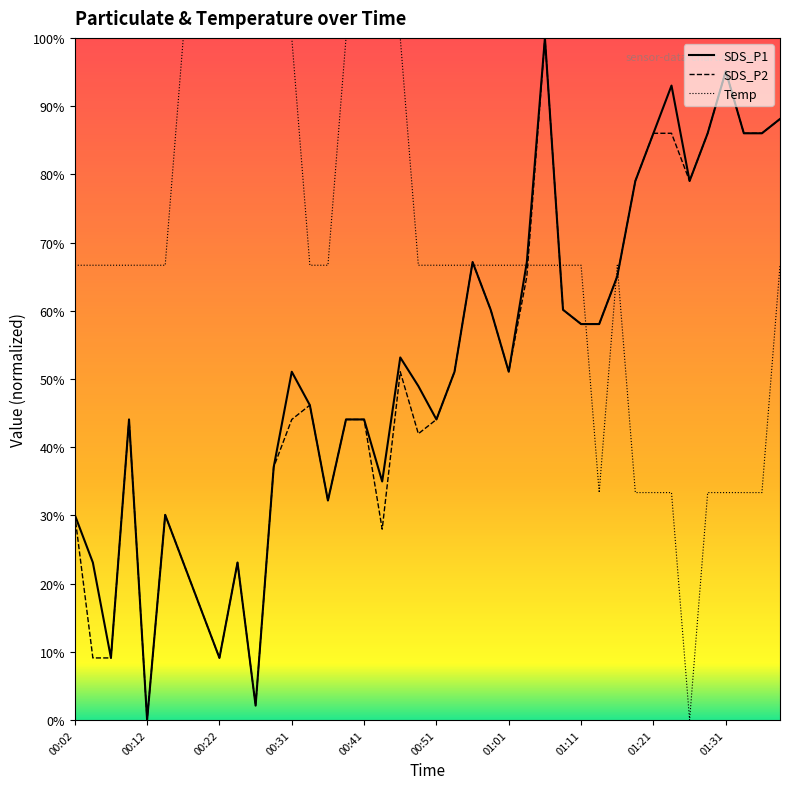

After their last crossing, which series has the higher values: Temp or SDS_P2?

SDS_P2